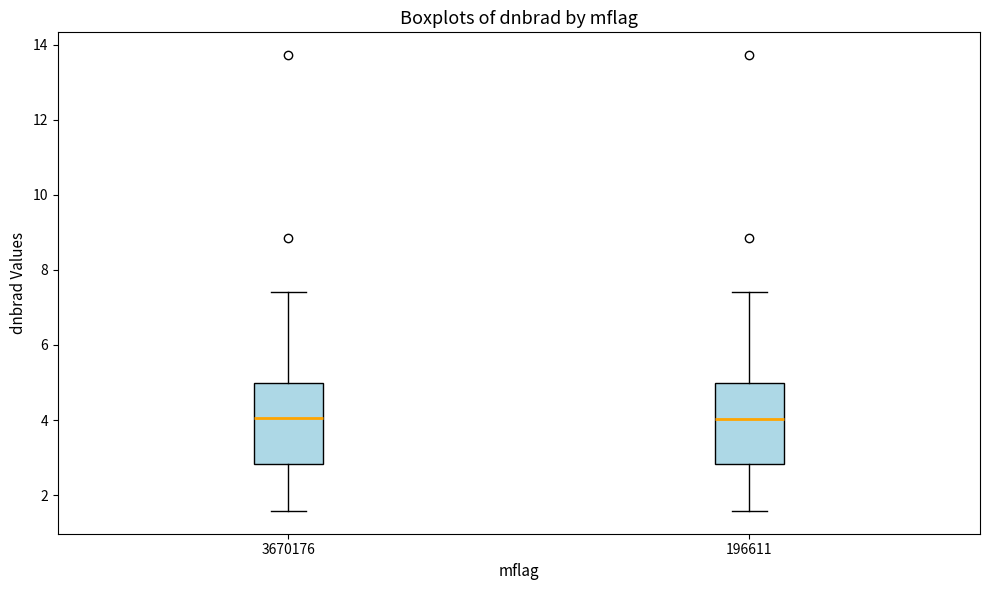

Reading left to right, read every box against the y-axis: the position of its median line, the range the box covers, and the ends of its whiskers. The values are not printed on the chart, so give them approximately, as read against the axis.

3670176: median 4.0, box 2.8 to 5.0, whiskers 1.6 to 7.4
196611: median 4.0, box 2.8 to 5.0, whiskers 1.6 to 7.4